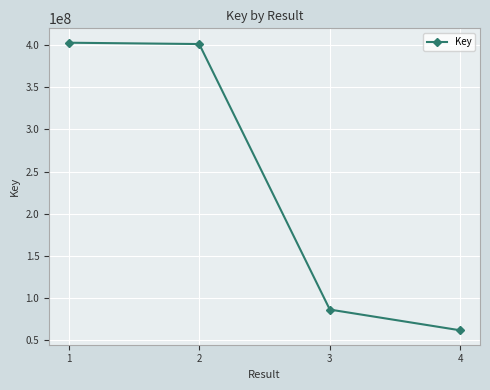

What is the value of the 2nd point from the left?

401350029